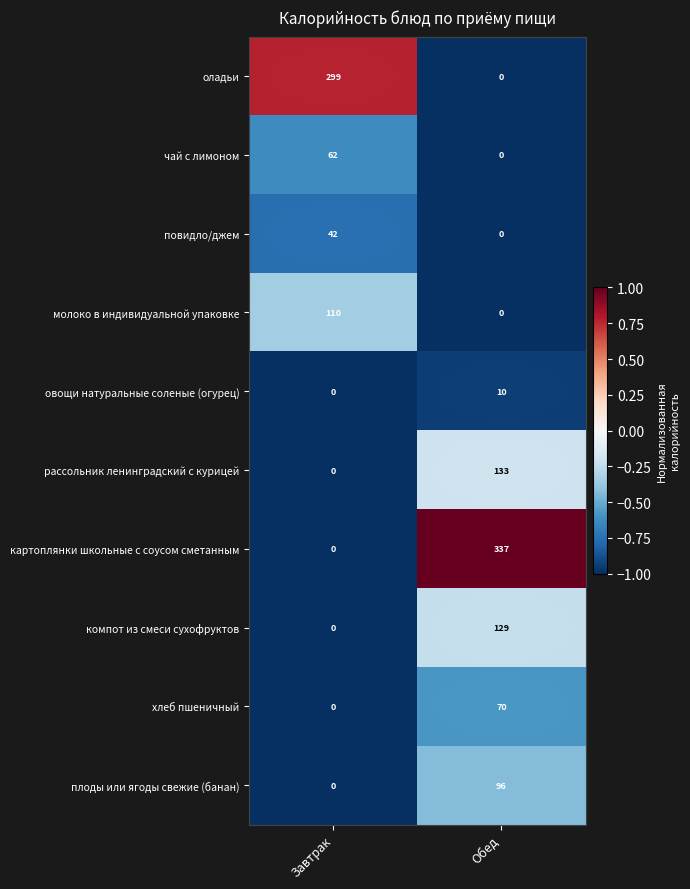

Which label corresponds to the largest value in the chart?

Обед